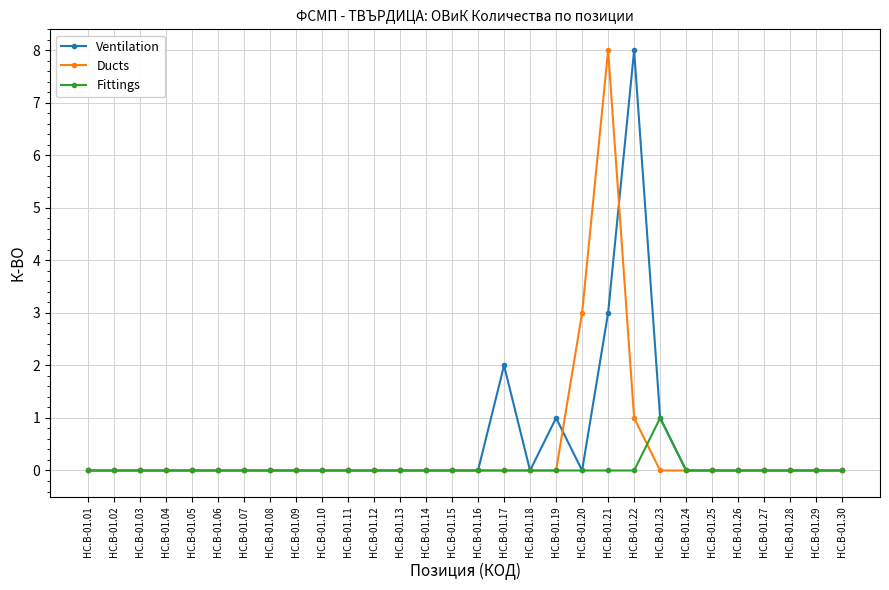

Count the Fittings values in the range 0 to 1.

30